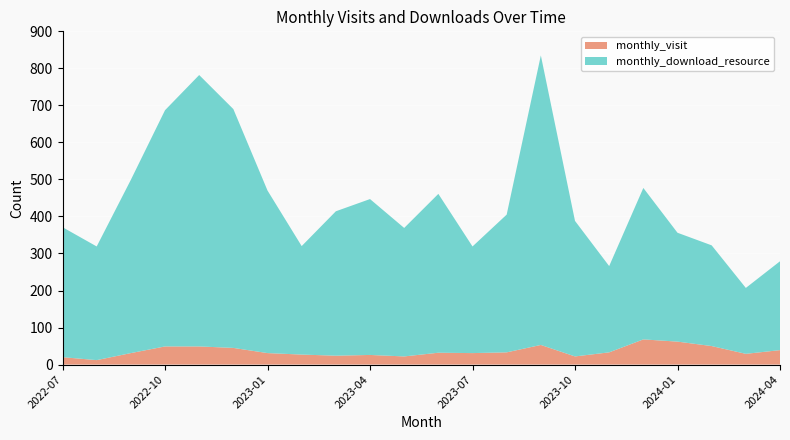

Reading left to right, extract all data points from this chart.

monthly_visit: 20	12	31	49	49	45	31	27	24	26	22	32	31	33	53	22	33	68	62	50	29	39
monthly_download_resource: 351	307	468	638	733	645	439	293	390	421	347	429	288	372	782	366	233	409	294	272	178	240